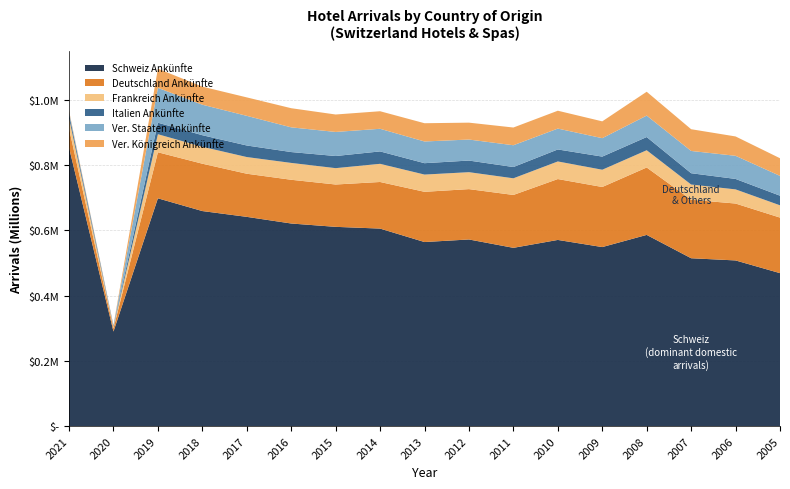

Reading right to left, what are all the values shown in this chart?

Schweiz Ankünfte: 468557	507467	514191	585655	548389	570264	546071	571676	563797	605011	610318	620571	640926	658691	697684	289738	852913
Deutschland Ankünfte: 170122	174257	179244	206462	183987	186439	161937	154193	153847	142706	129677	133921	132078	145022	141011	9611	58721
Frankreich Ankünfte: 37626	43342	46524	52804	52869	53900	50989	51884	52776	55620	50075	51629	51075	51850	55279	4856	32027
Italien Ankünfte: 29428	31978	34596	40416	40187	36733	34499	35592	34856	37997	37135	33249	35395	35405	35295	2654	12969
Ver. Staaten Ankünfte: 60663	70847	68180	65714	56438	63886	66718	64356	66476	69271	73736	75651	90783	93379	106706	1214	5610
Ver. Königreich Ankünfte: 54016	59264	66561	72999	51515	54720	54275	51698	55896	53773	53424	58614	56518	55289	58661	926	3686